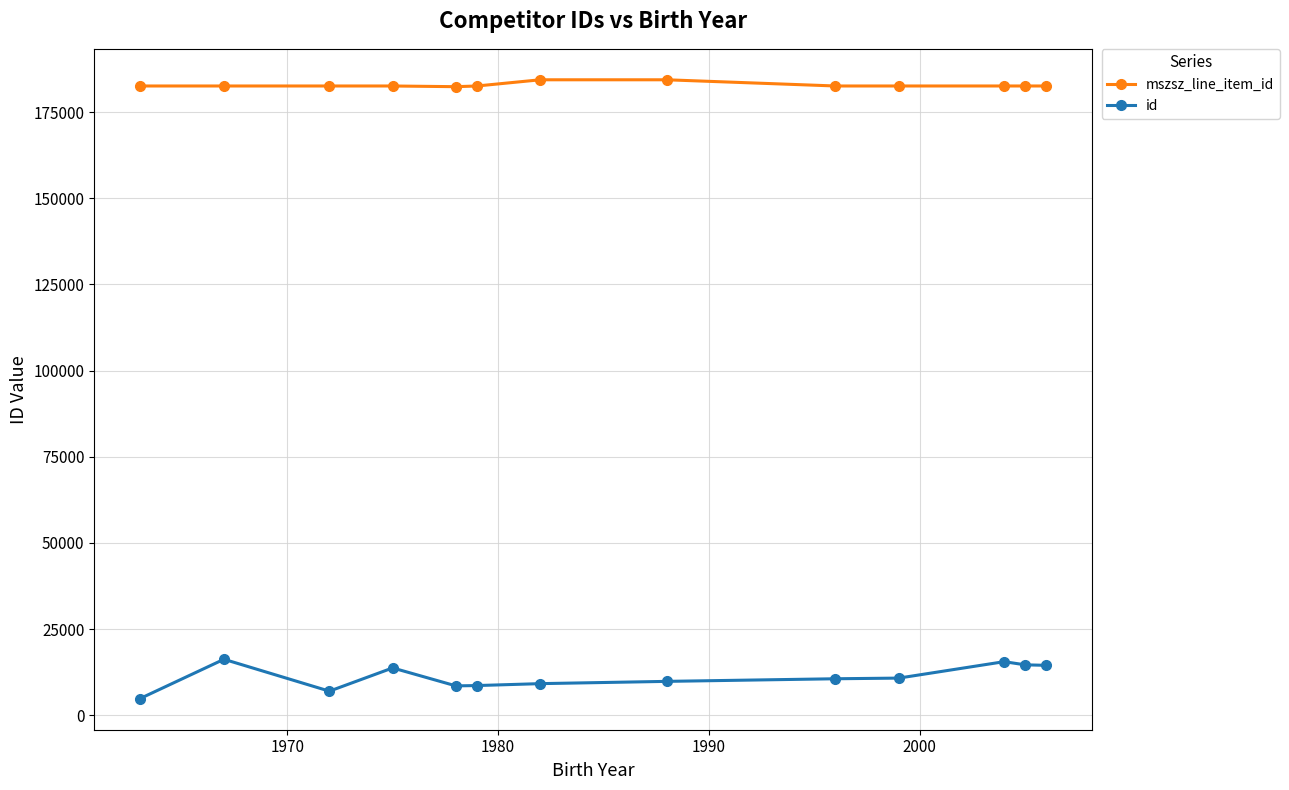

What is the maximum value for mszsz_line_item_id?

184362.5